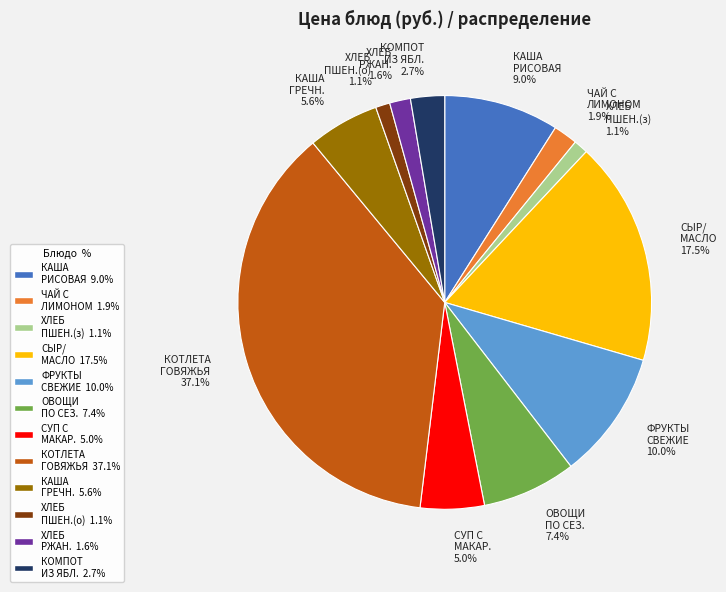

What percentage do СУП С МАКАР. 5.0% and ХЛЕБ ПШЕН.(о) 1.1% together represent?

6.1%